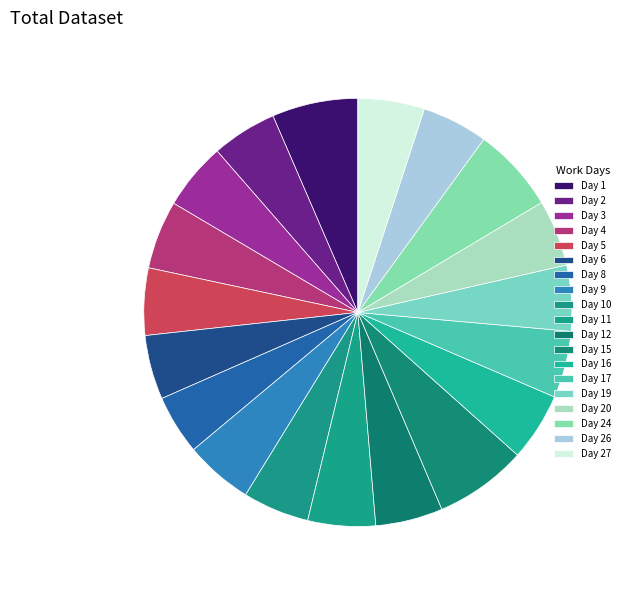

Approximately how many times larger is the value at Day 15 compared to Day 12?

1.4